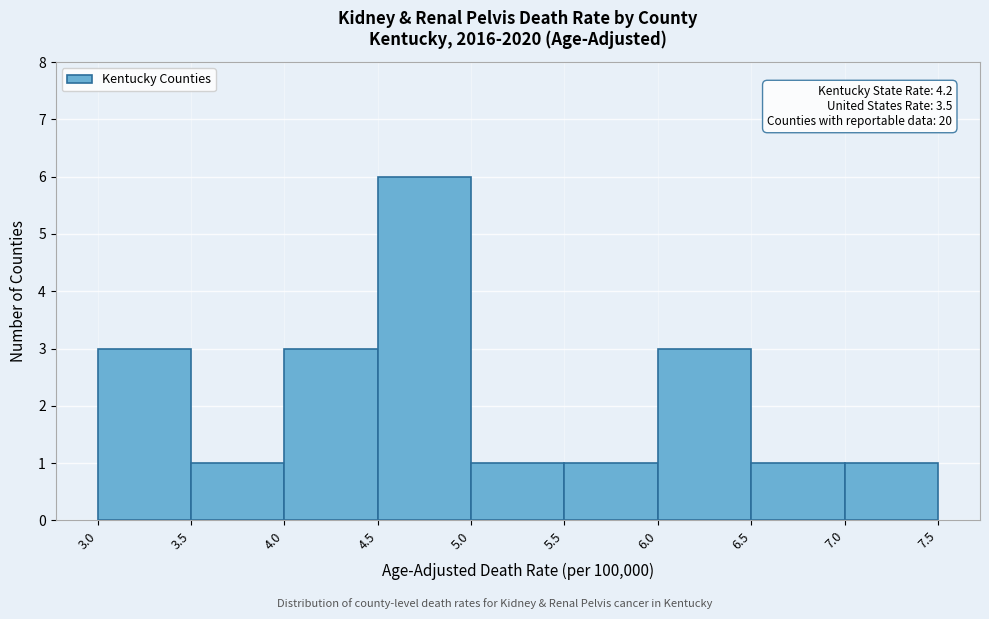

Over which range of the x-axis is the bar tallest?

4.5 to 5.0